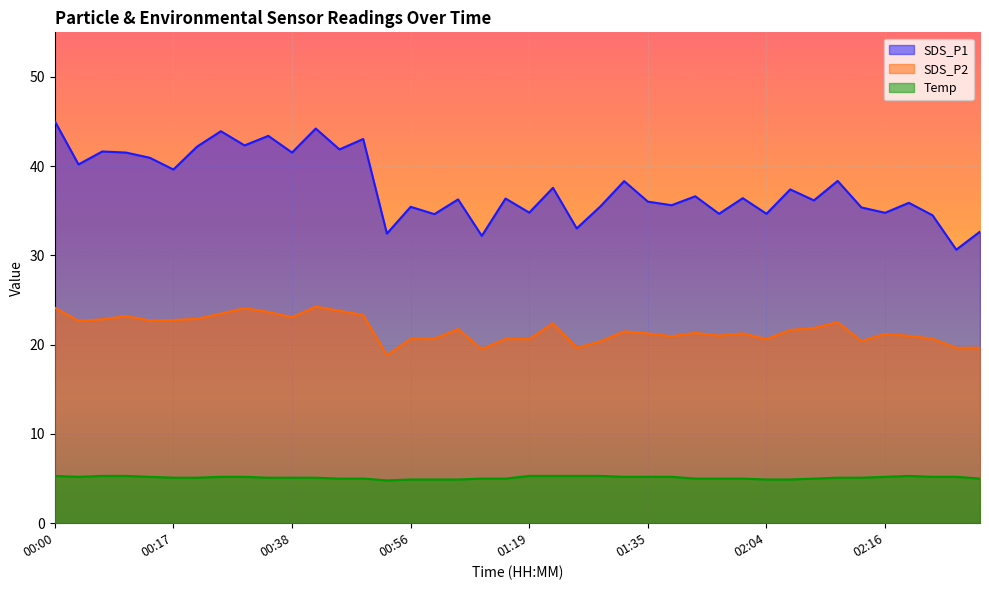

Rank the categories by SDS_P2 value from lowest to highest.

00:54, 01:04, 01:24, 02:27, 02:30, 01:27, 02:14, 01:19, 02:04, 00:56, 01:06, 00:59, 02:24, 01:38, 02:19, 01:59, 02:16, 01:35, 02:01, 01:56, 01:30, 02:06, 01:01, 02:09, 01:22, 02:11, 00:02, 00:10, 00:17, 00:05, 00:28, 00:38, 00:07, 00:46, 00:30, 00:35, 00:43, 00:33, 00:00, 00:40